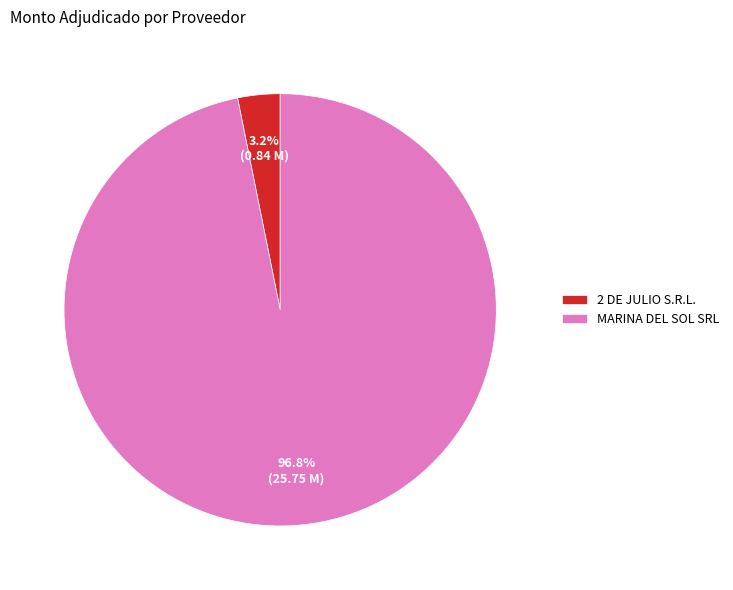

To the nearest percent, what is the combined percentage of MARINA DEL SOL SRL and 2 DE JULIO S.R.L.?

100%